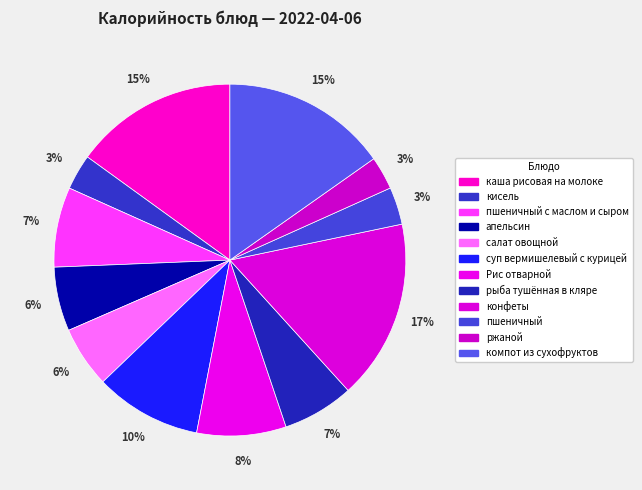

What percentage do конфеты and пшеничный together represent?

20.0%